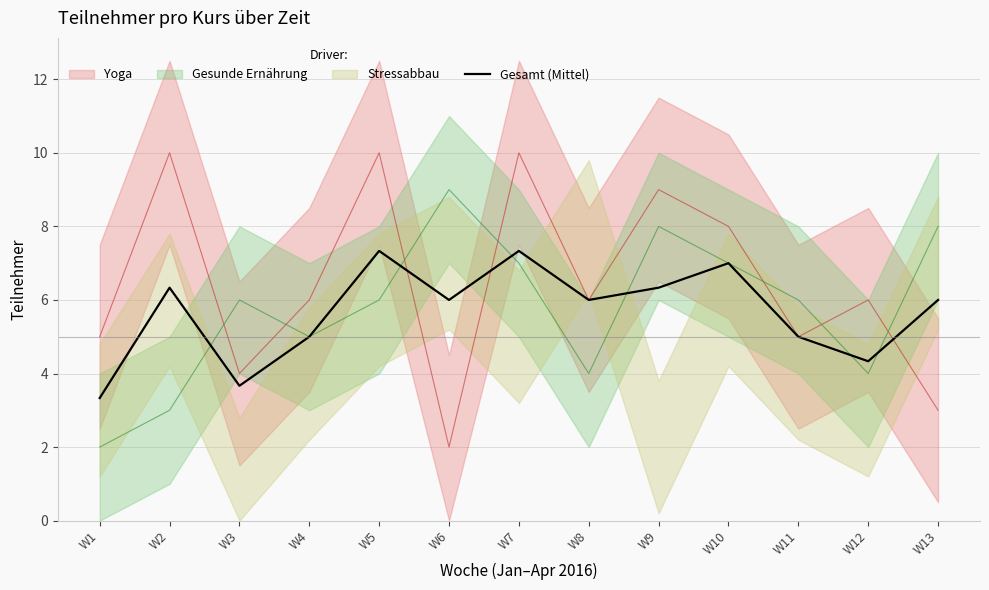

How many points are lower than both their immediate neighbors (excluding endpoints)?

4